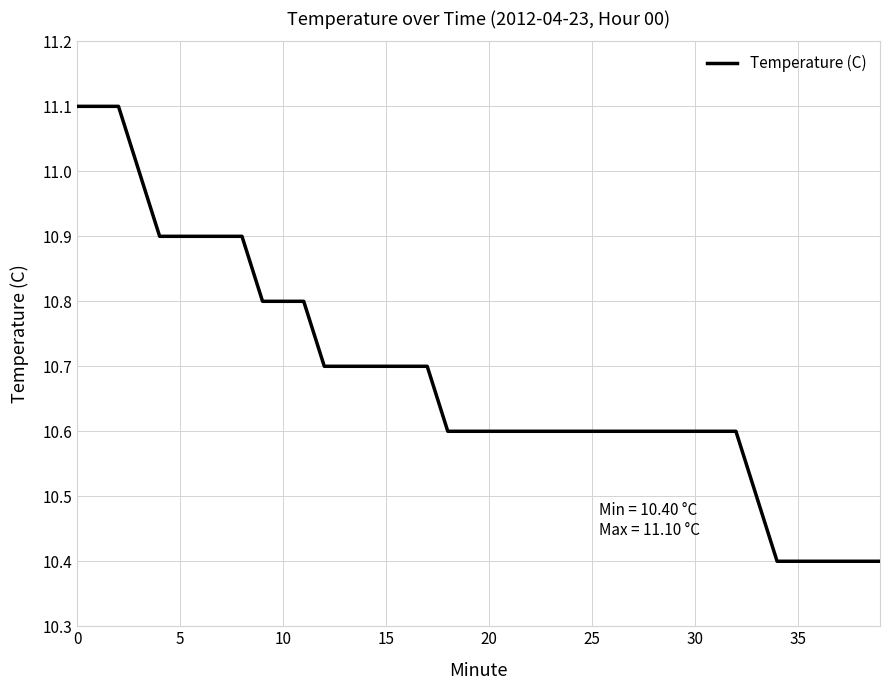

What is the maximum value shown in the chart?

11.1